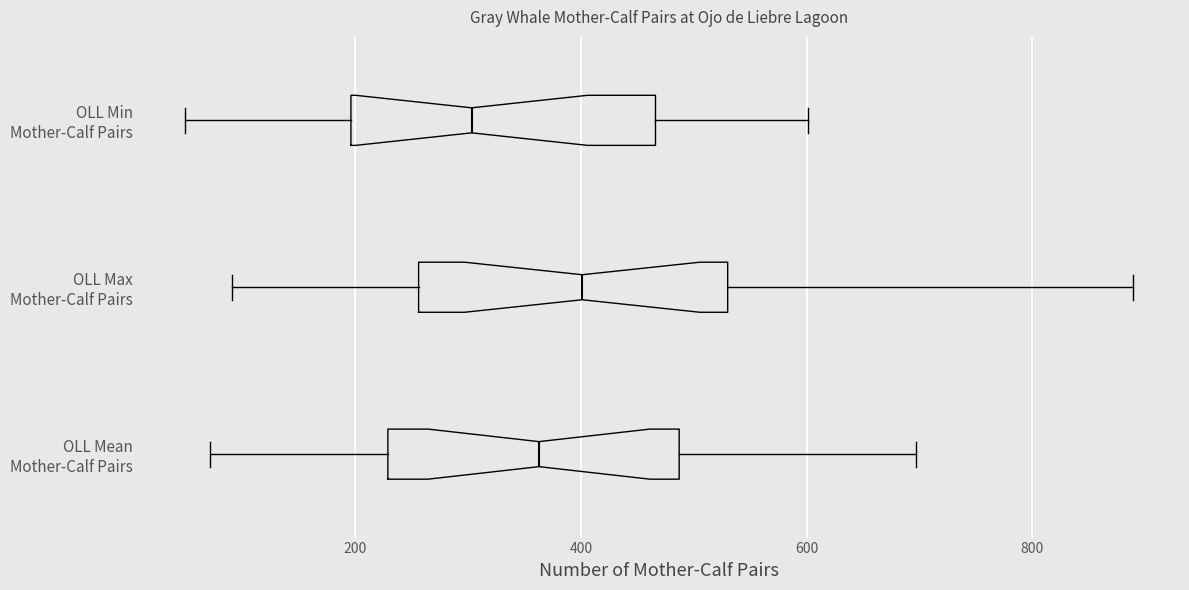

Which box has the furthest to the right median line?

OLL Max Mother-Calf Pairs